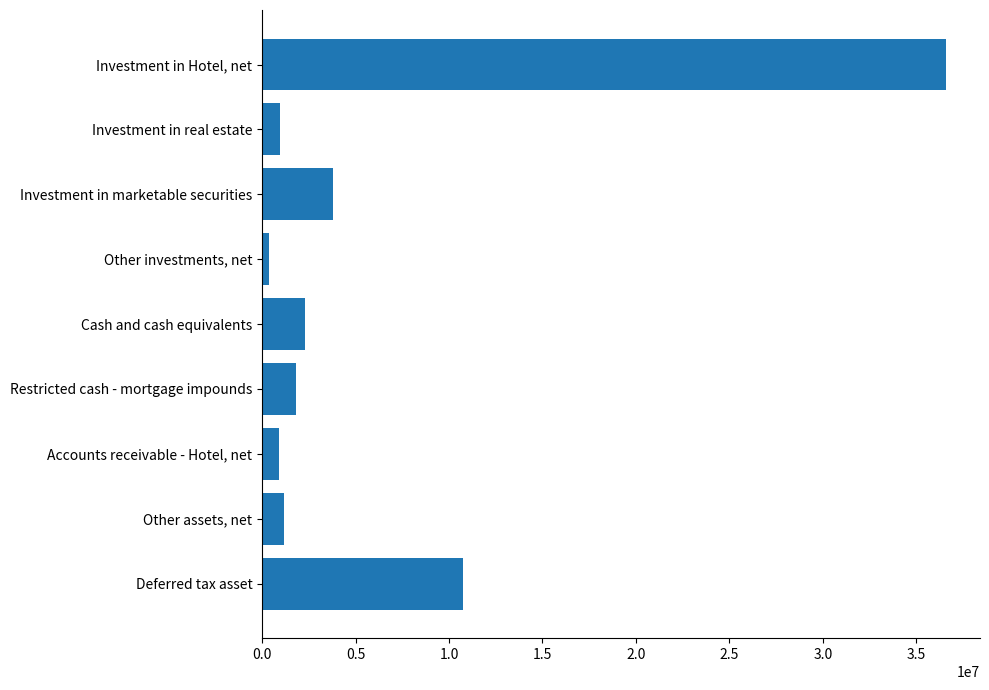

What is the label of the 4th bar from the bottom?

Restricted cash - mortgage impounds